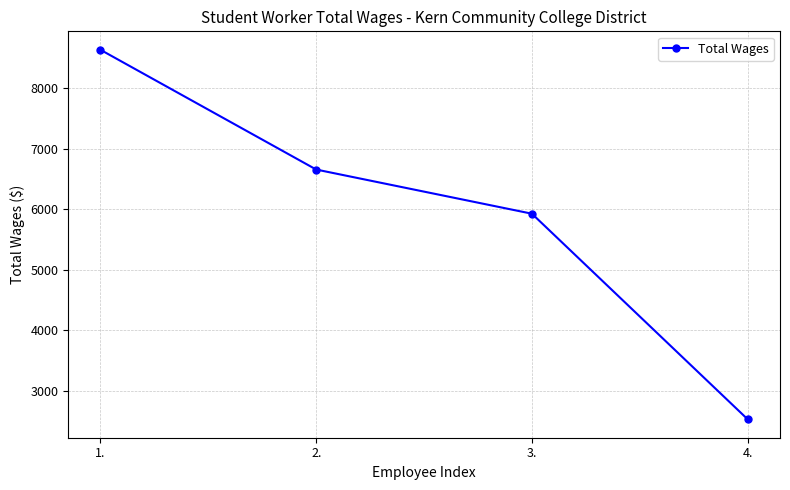

What is the label of the 4th point from the right?

1.